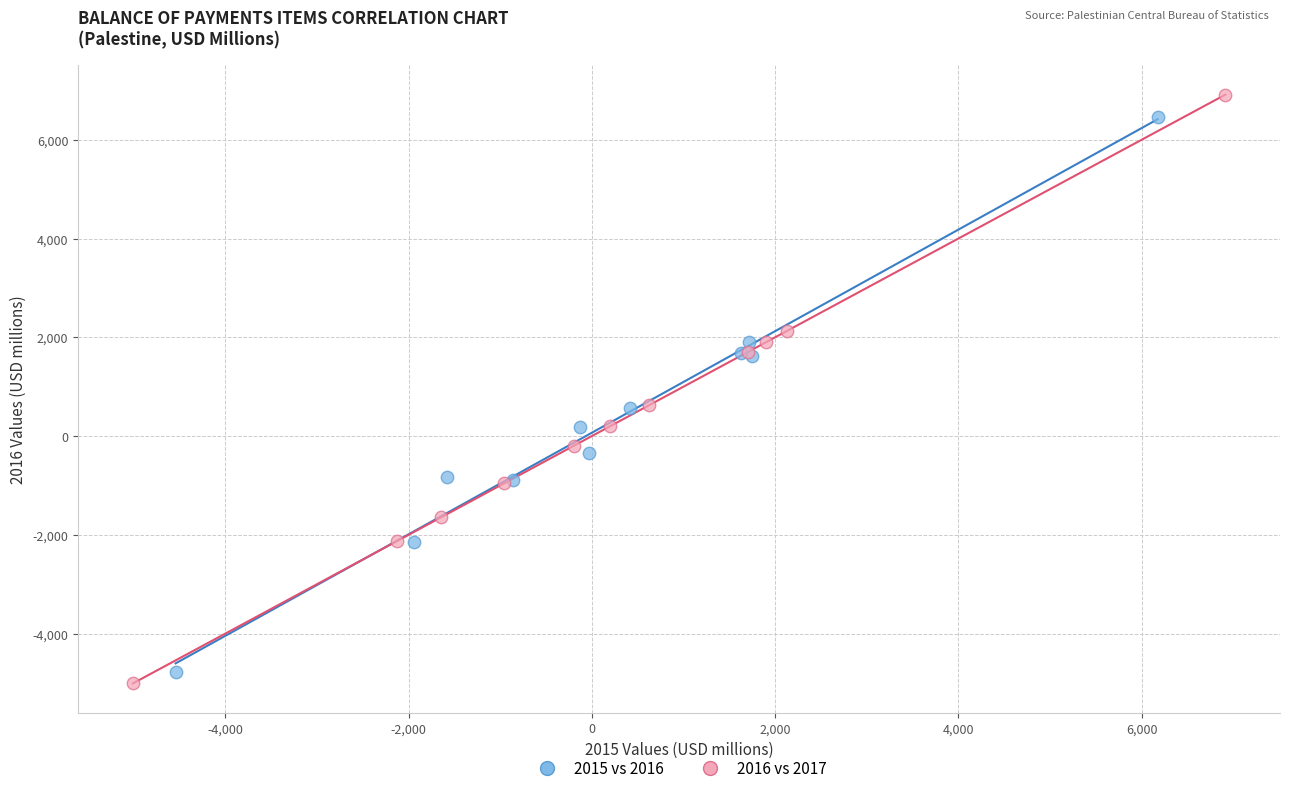

Which series has the largest Y range (max minus min)?

2016 vs 2017